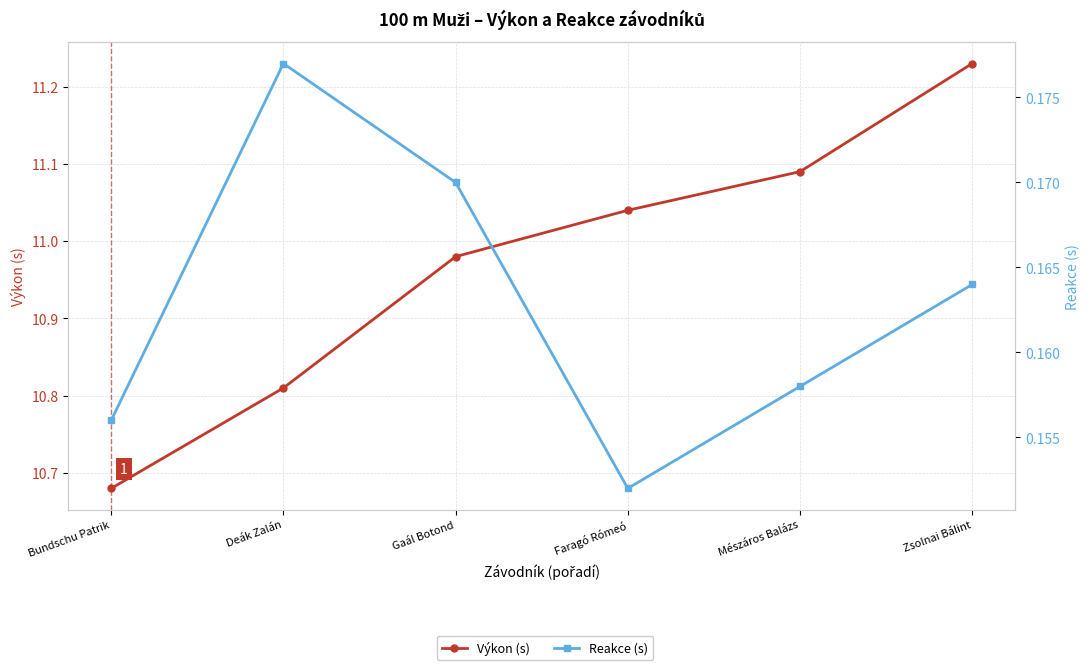

At how many categories does at least one series exceed 2?

6